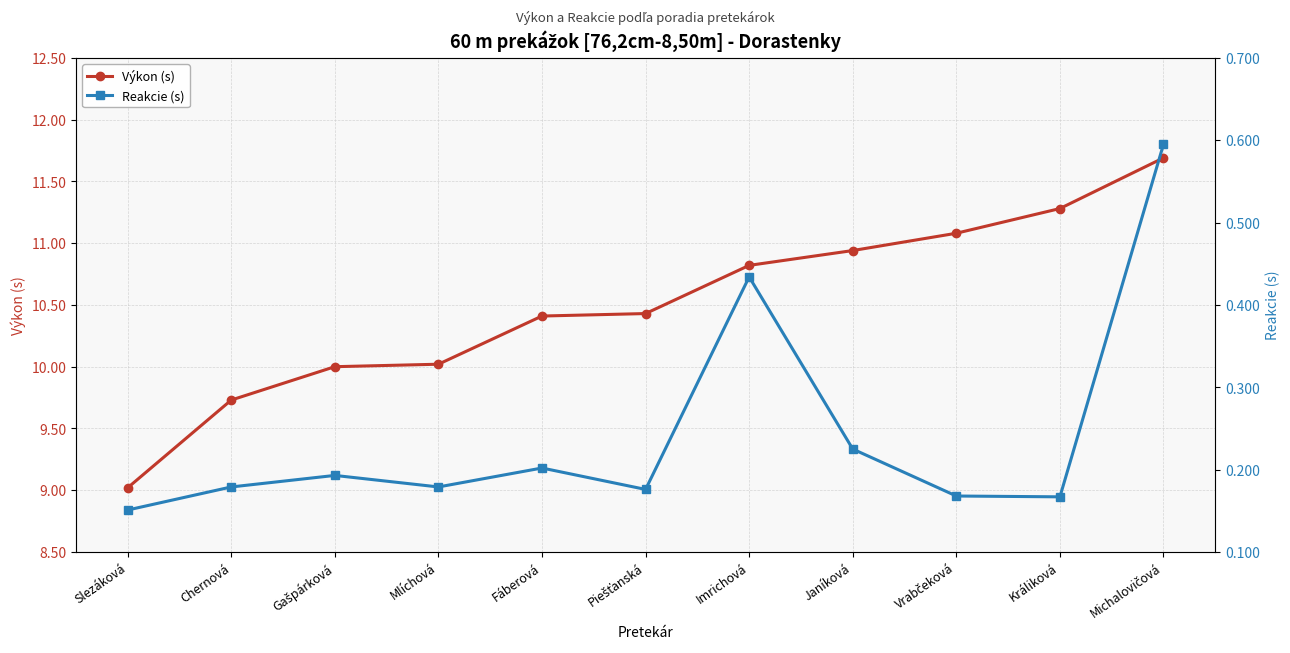

Reading right to left, what are all the values shown in this chart?

Výkon (s): Michalovičová=11.7	Králiková=11.3	Vrabčeková=11.1	Janíková=10.9	Imrichová=10.8	Piešťanská=10.4	Fáberová=10.4	Mlíchová=10.0	Gašpárková=10.0	Chernová=9.7	Slezáková=9.0
Reakcie (s): Michalovičová=0.6	Králiková=0.2	Vrabčeková=0.2	Janíková=0.2	Imrichová=0.4	Piešťanská=0.2	Fáberová=0.2	Mlíchová=0.2	Gašpárková=0.2	Chernová=0.2	Slezáková=0.2